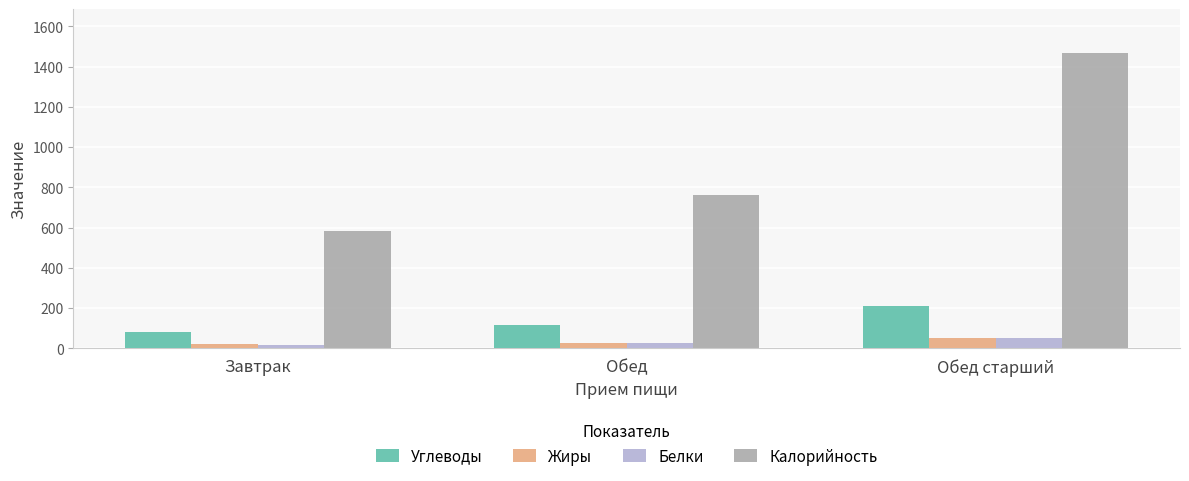

How many data points in Белки are less than 25?

1